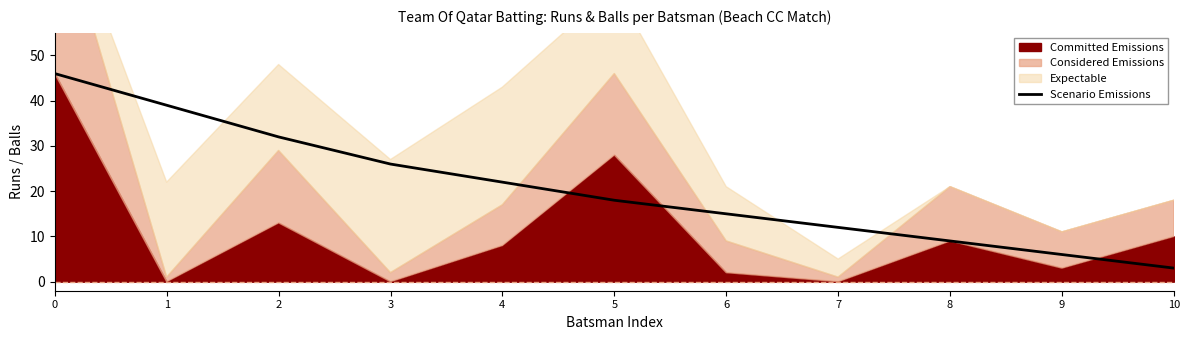

True or false: there are more than 2 points higher than both neighbors.

False